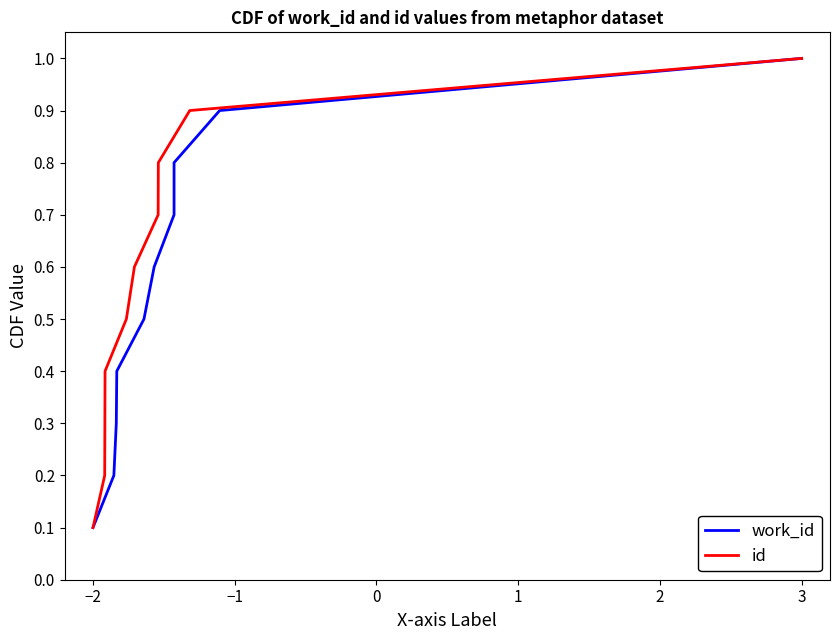

Rank the series by their maximum value, from lowest to highest.

work_id, id